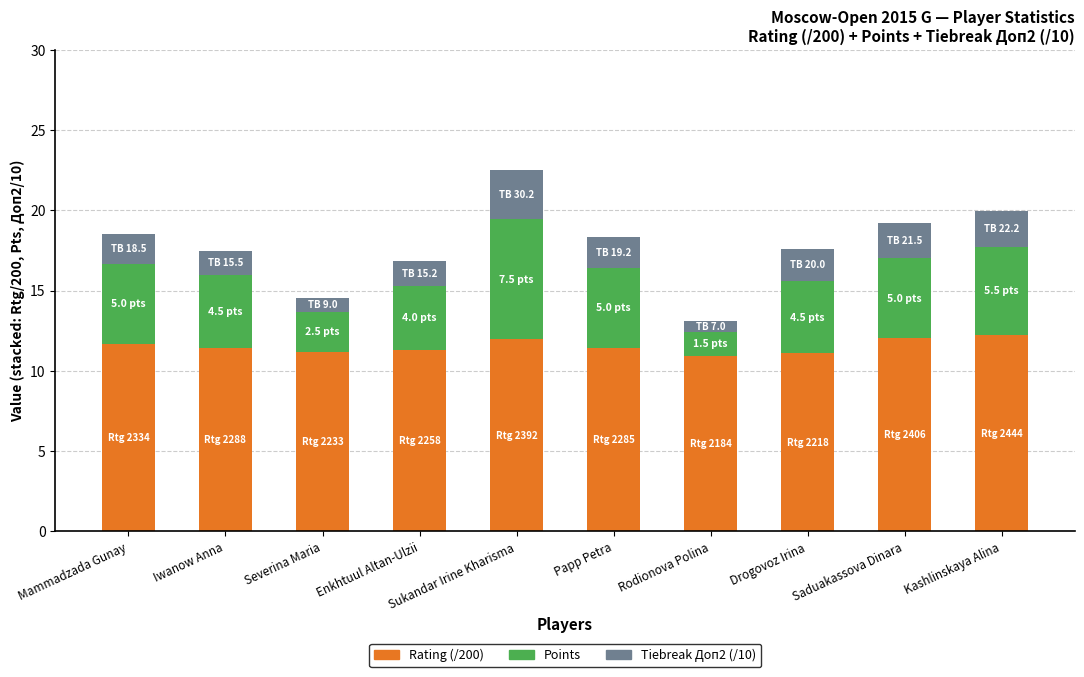

At which category is the sum across all series the highest?

Sukandar Irine Kharisma